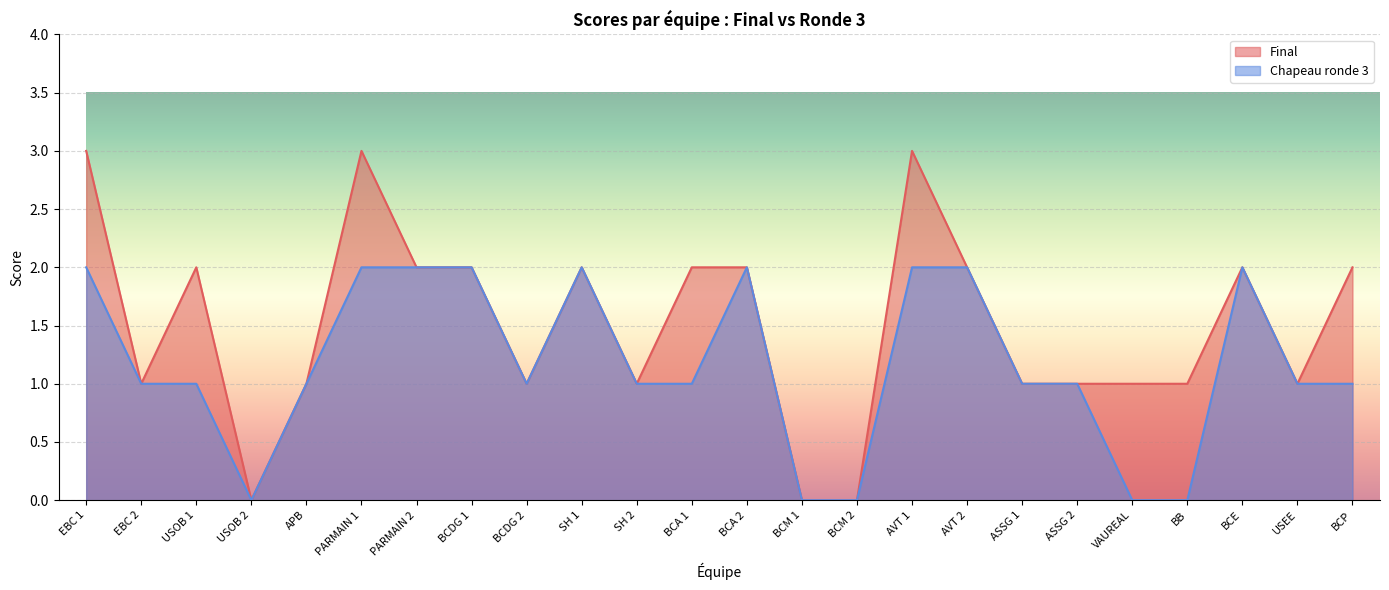

What position from the left is VAUREAL?

20